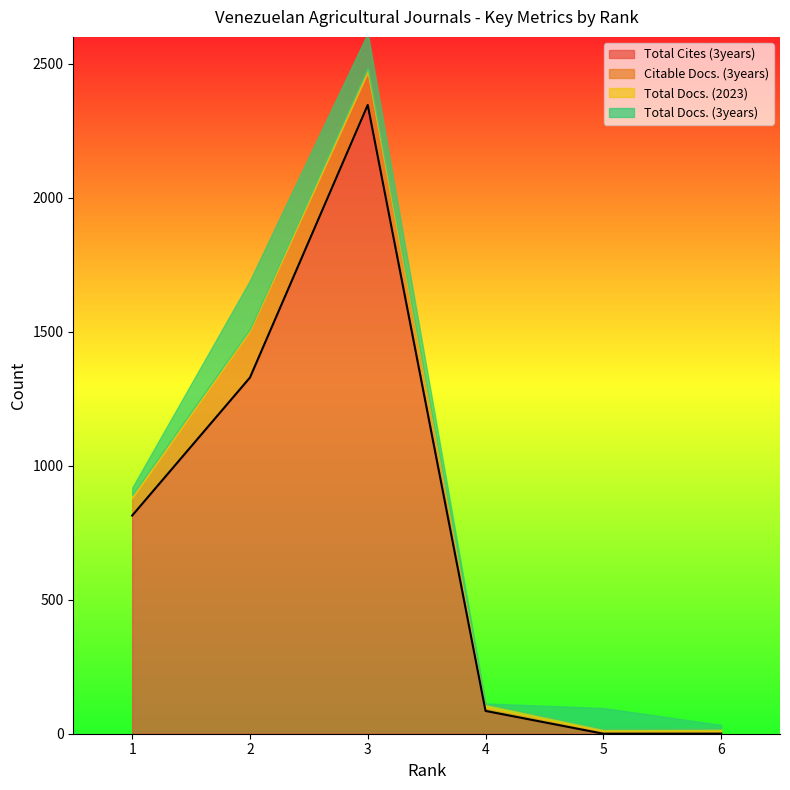

Which series has the largest range (max minus min)?

Total Cites (3years)